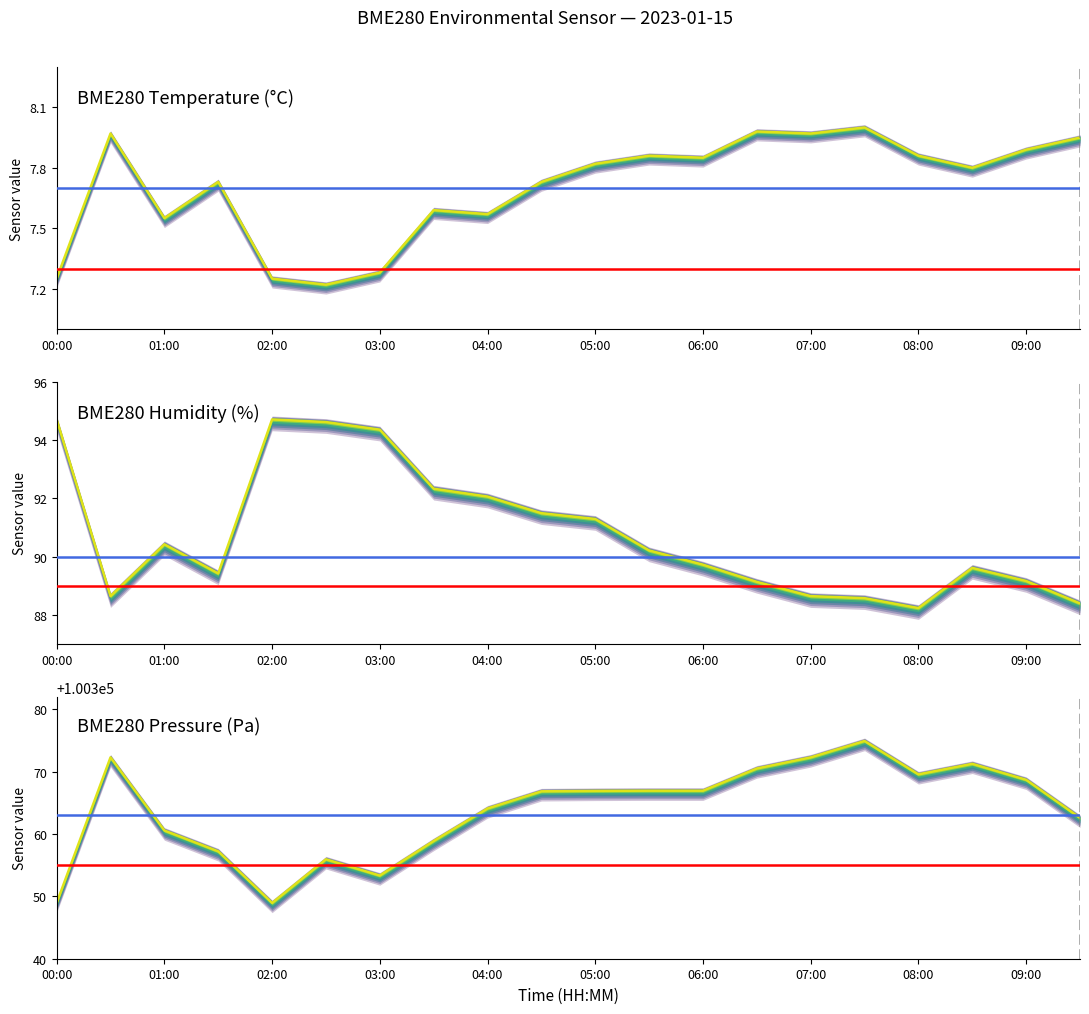

In BME280_temperature, how many points are higher than both neighbors (excluding endpoints)?

6